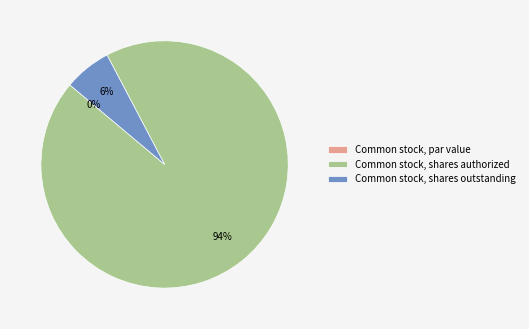

To the nearest percent, what percentage of the pie is Common stock, shares outstanding?

6%